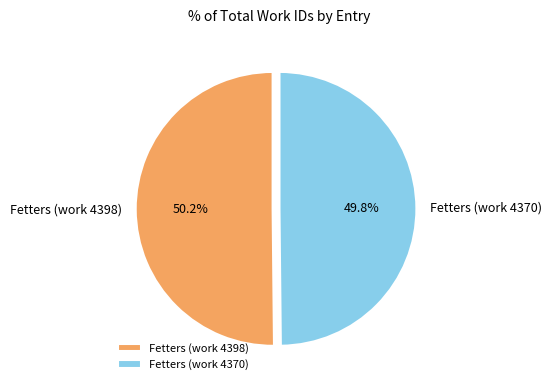

The Fetters (work 4370) slice represents 35% of the pie. True or false?

False